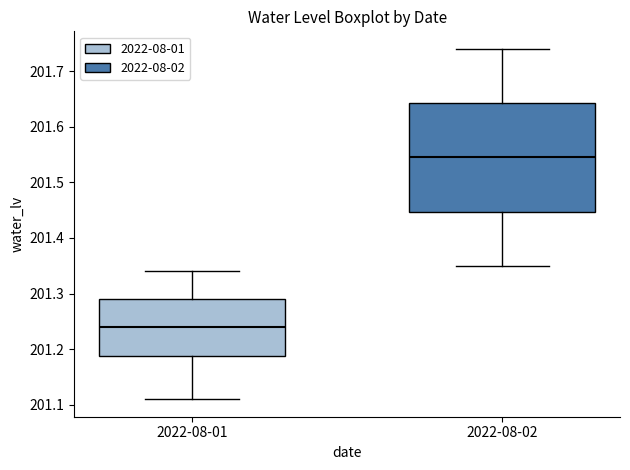

Where is the lower edge of the box for 2022-08-02 on the y-axis? The values are not printed on the chart, so give them approximately, as read against the axis.

201.45